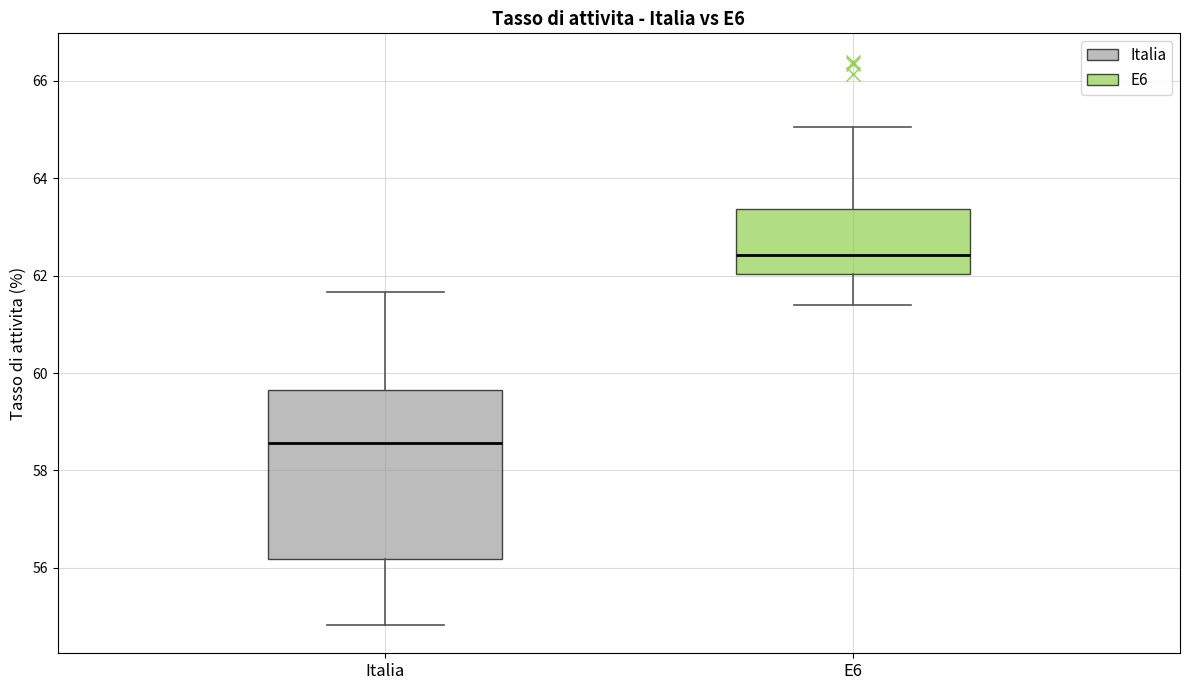

Reading left to right, read every box against the y-axis: the position of its median line, the range the box covers, and the ends of its whiskers. The values are not printed on the chart, so give them approximately, as read against the axis.

Italia: median 58.6, box 56.2 to 59.6, whiskers 54.8 to 61.6
E6: median 62.4, box 62.0 to 63.4, whiskers 61.4 to 65.0